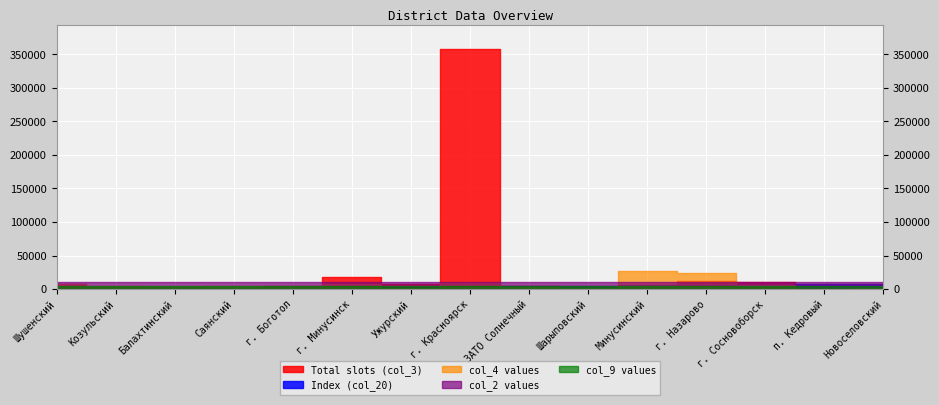

What is the spread (max minus min) of values at Шарыповский?

3077